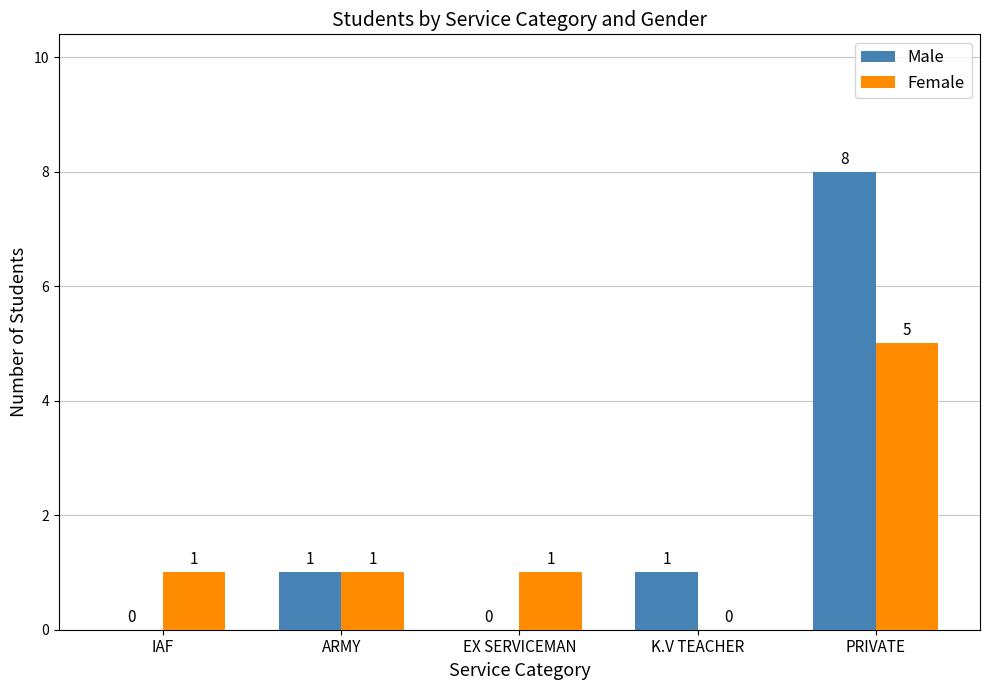

How many positive values does the Female series have?

4